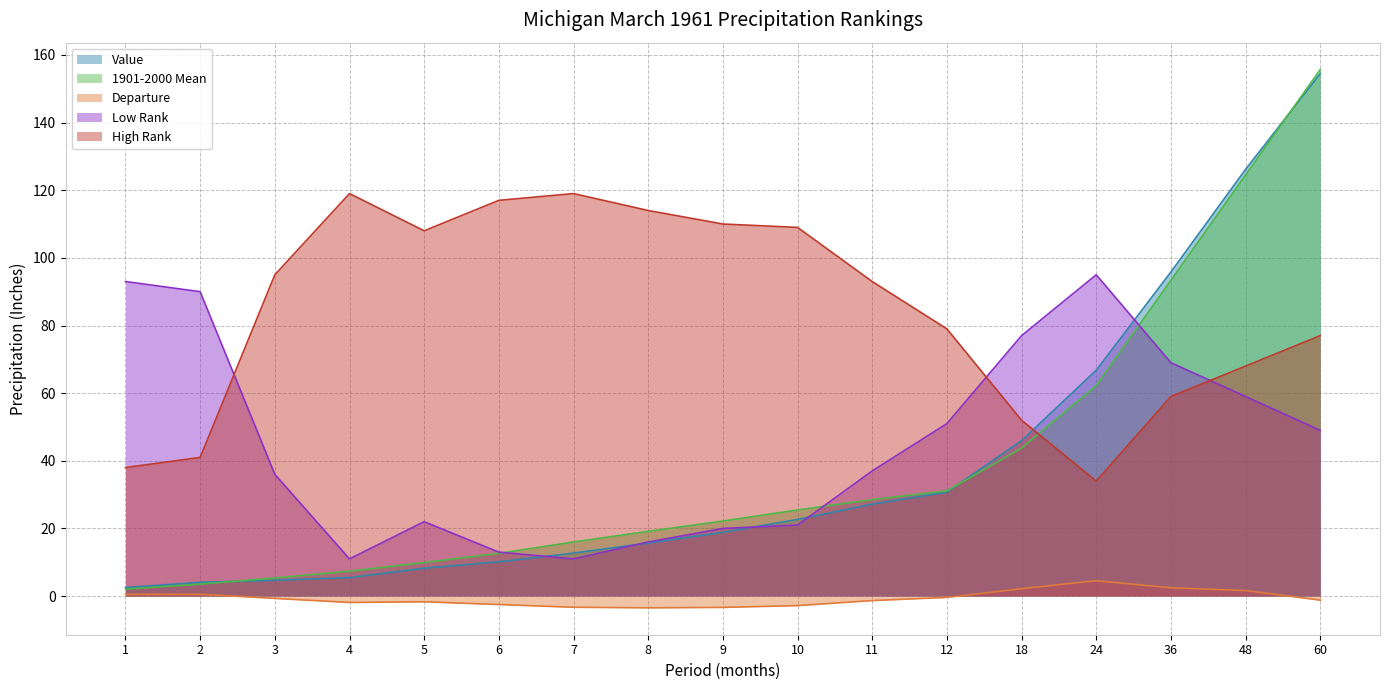

Where is the first local minimum for Low Rank?

4